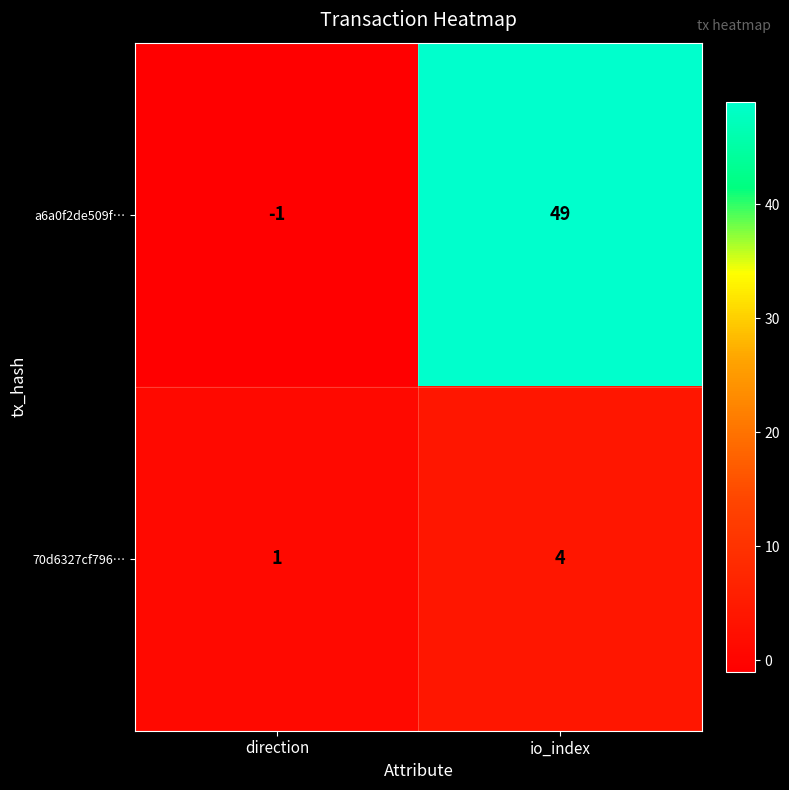

Which label corresponds to the smallest value in the chart?

direction